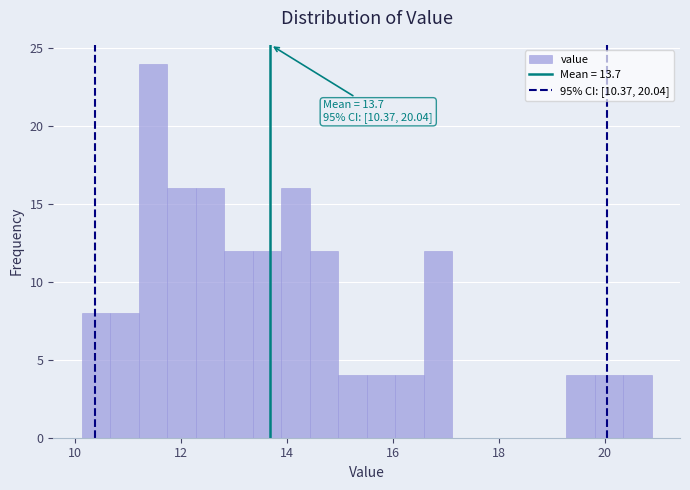

Read against the x-axis, roughly where is the centre of the tallest bar?

11.4